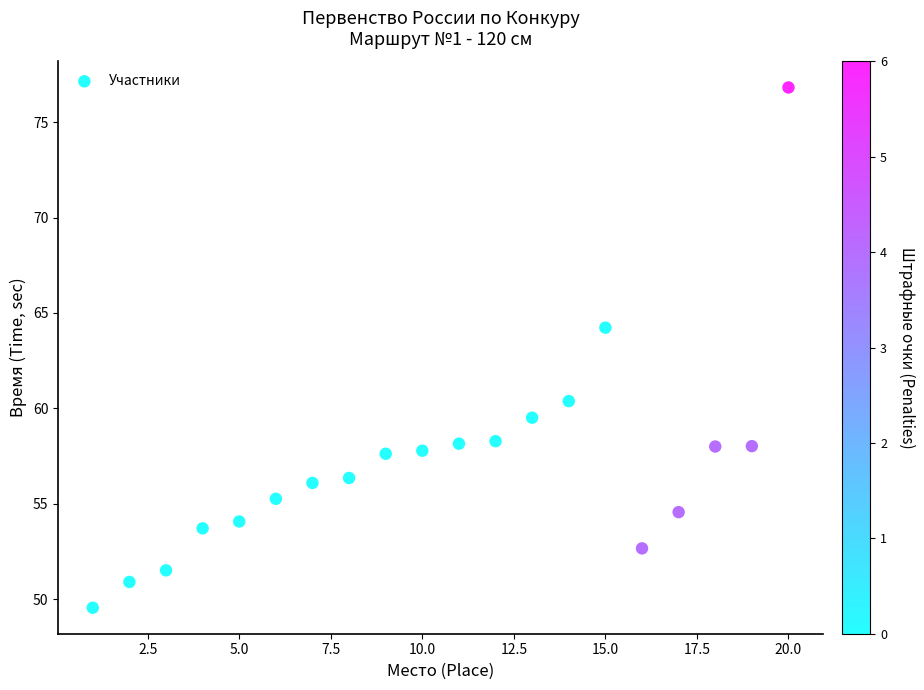

What Y value in the scatter plot is closest to 63?

64.2